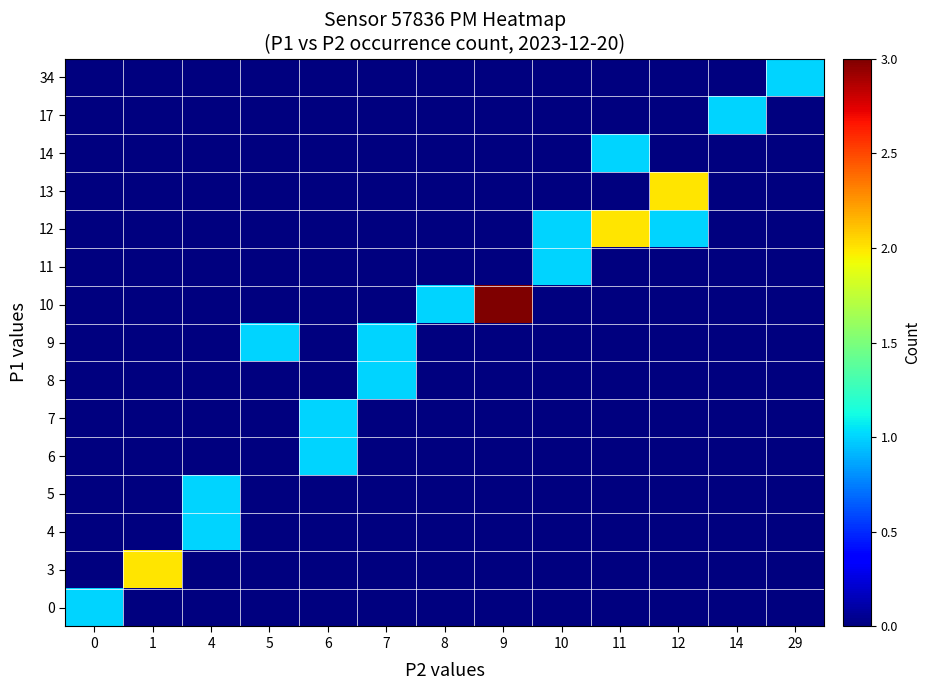

How many categories are shown in the chart?

13